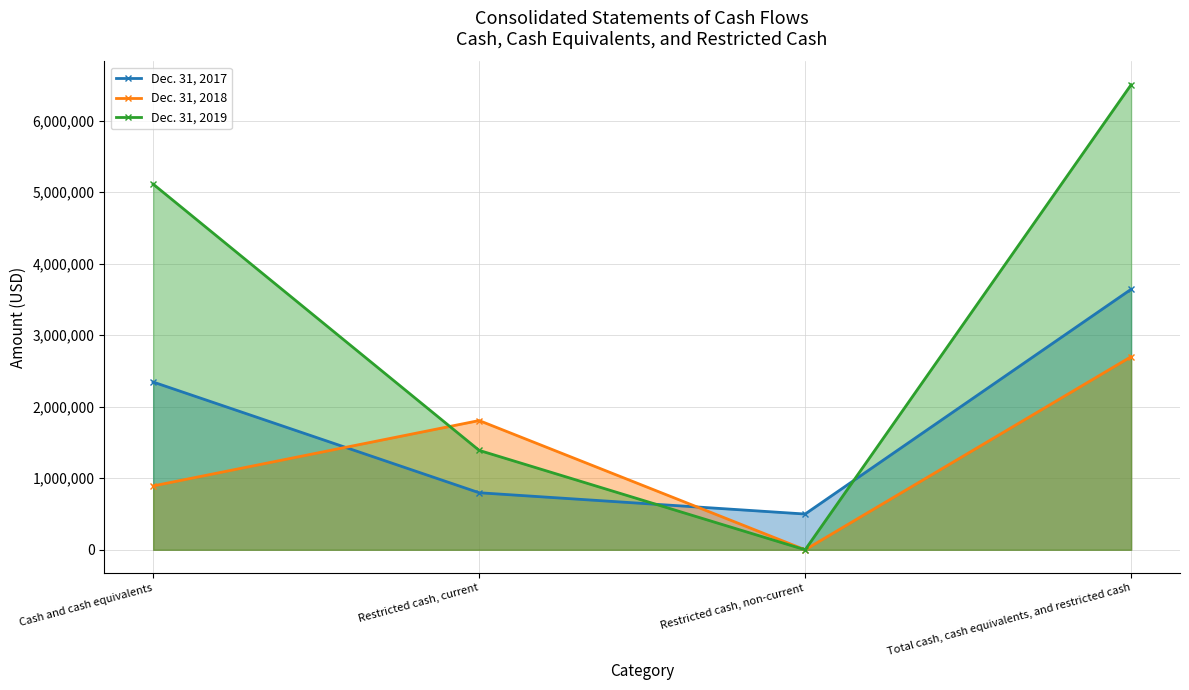

Reading left to right, transcribe all the data shown in this chart.

Dec. 31, 2017: 2346109	797668	500000	3643777
Dec. 31, 2018: 893020	1807485	0	2700505
Dec. 31, 2019: 5114175	1390403	0	6504578